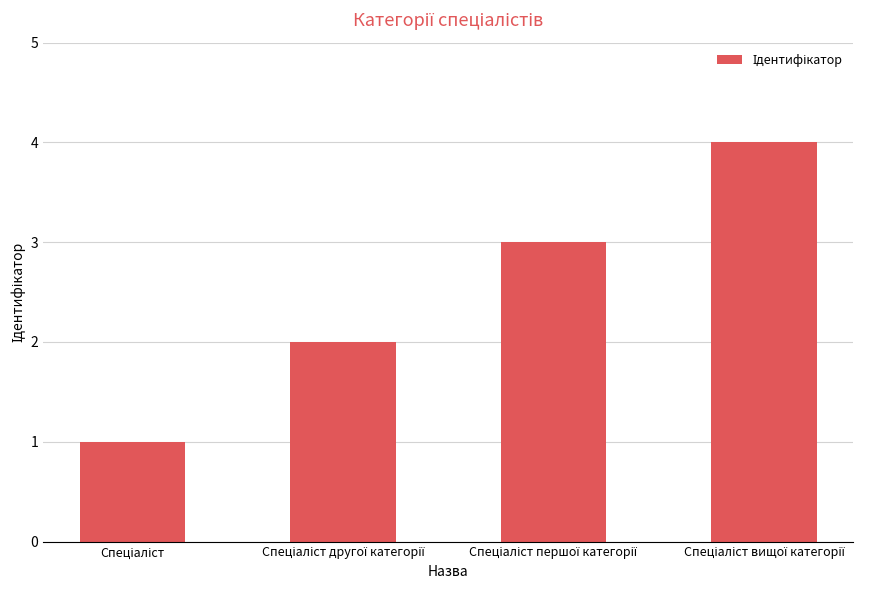

Count the number of data series in this chart.

1